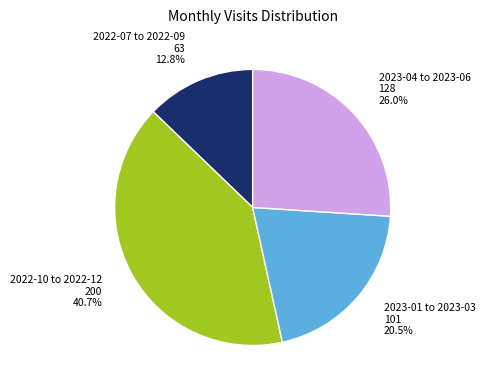

Is there any slice that represents more than half of the pie?

No